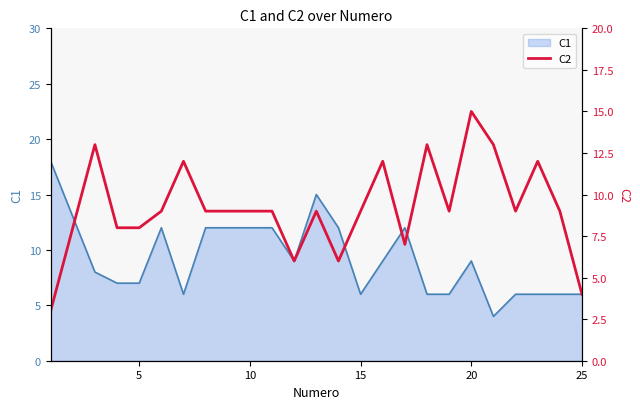

What is the maximum value for C1?

18